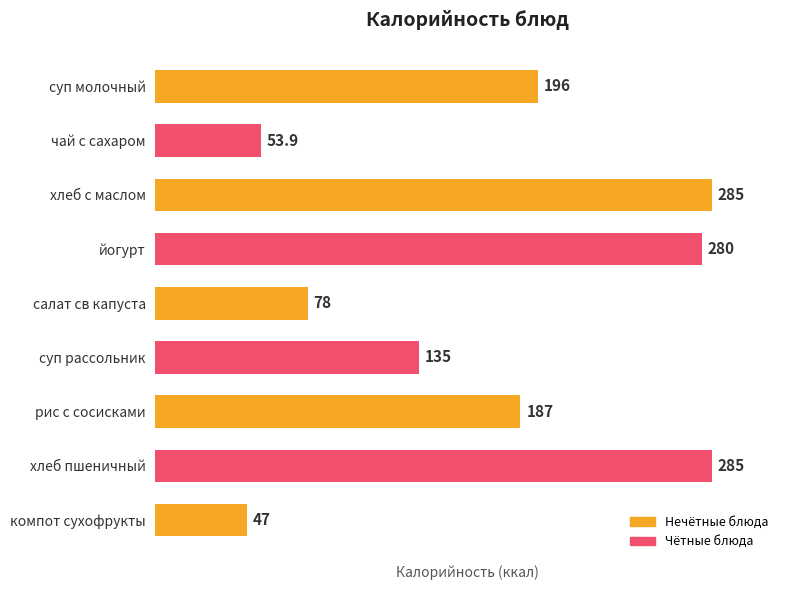

What is the ratio of the value at суп молочный to the value at суп рассольник?

1.5